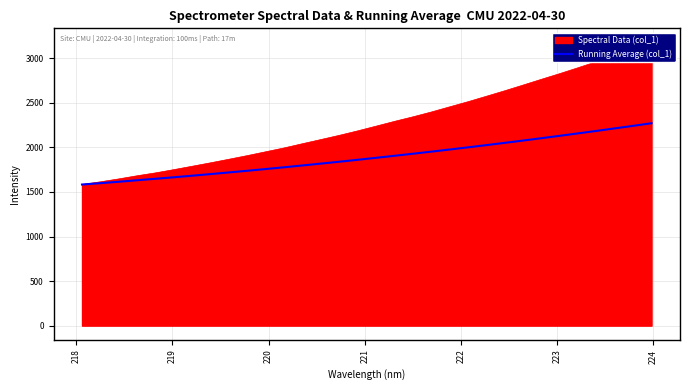

What is the value of the 17th point from the left?

1883.4